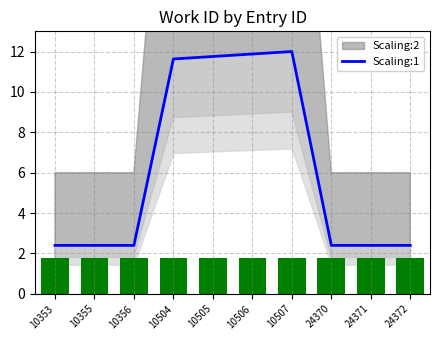

Does the chart contain stacked bars?

No